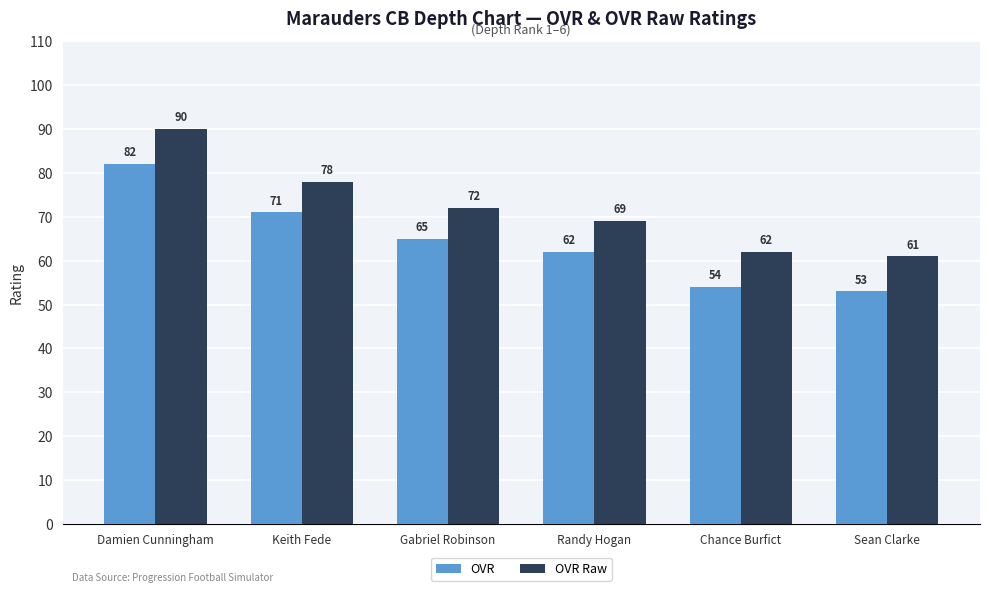

Reading left to right, what are all the values shown in this chart?

OVR: 82	71	65	62	54	53
OVR Raw: 90	78	72	69	62	61